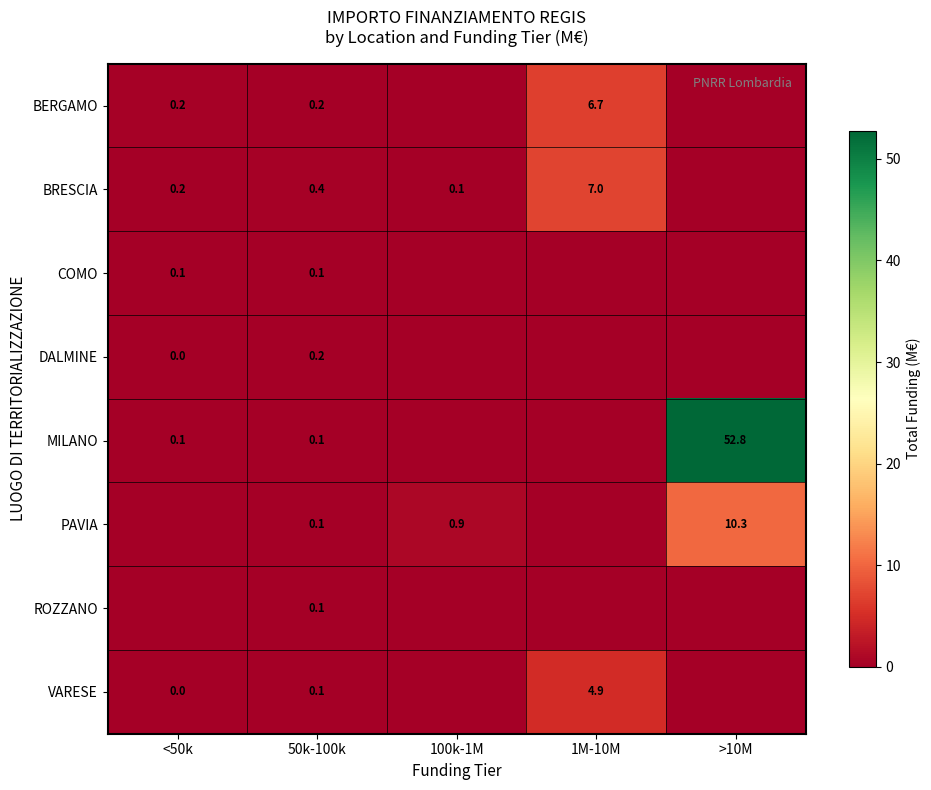

The value of MILANO at >10M is 52.8. True or false?

True